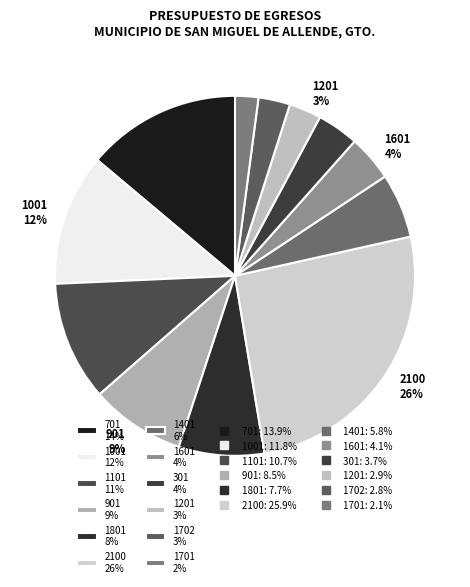

Which has a higher value, 1702 3% or 1601 4%?

1601 4%